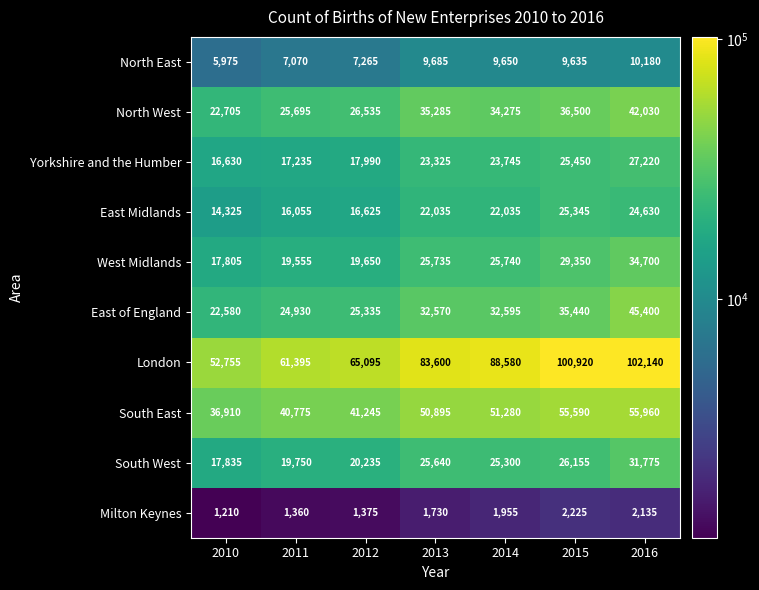

What is the maximum value shown in the chart?

102140